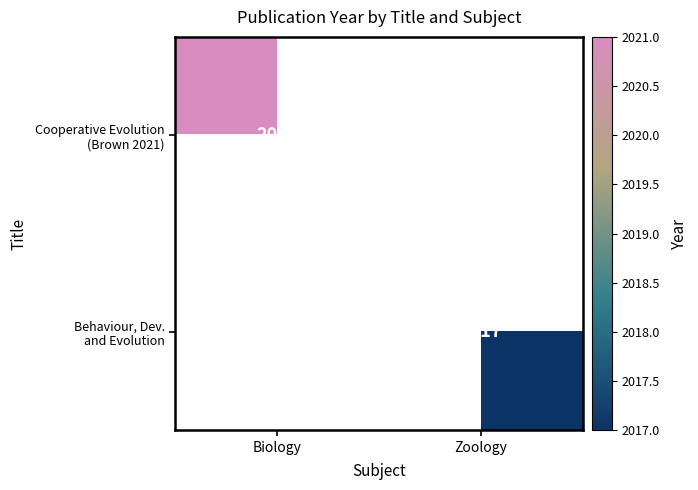

At which label is Cooperative Evolution (Brown 2021) closest to 2021?

Biology